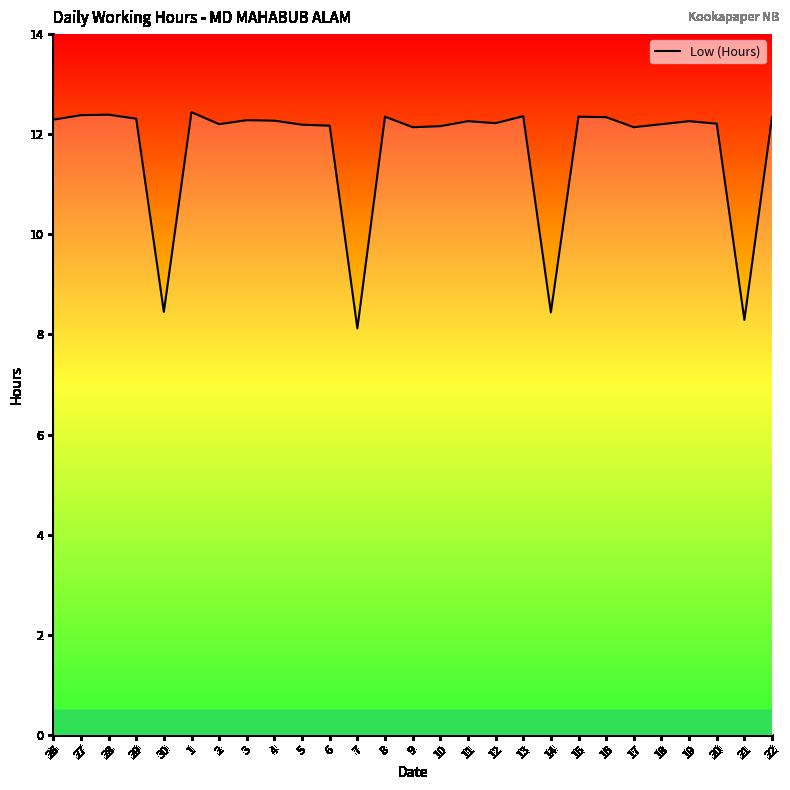

What is the difference between the values at 21 and 10?

3.9